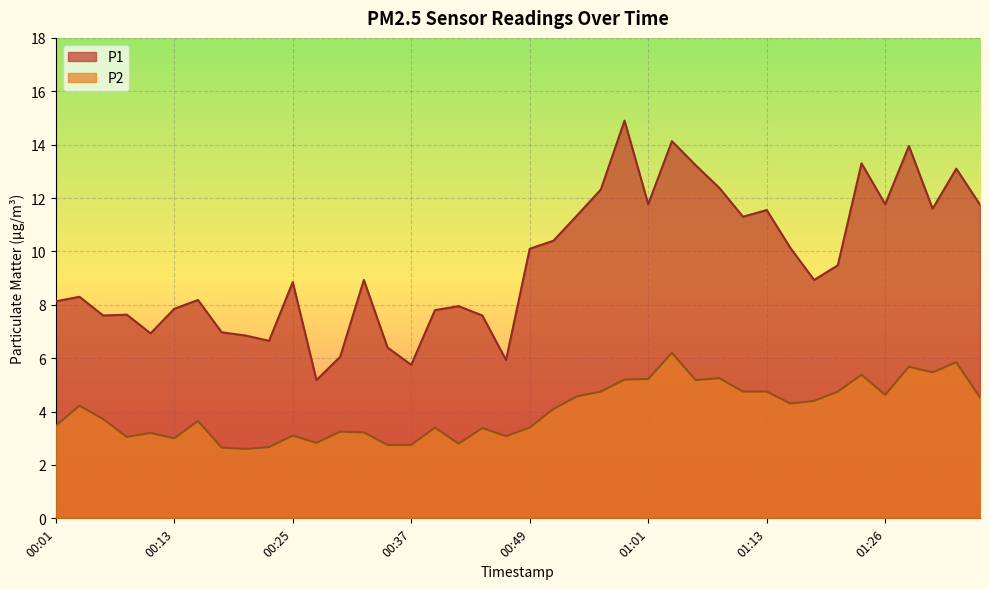

What is the value of the P2 point at the 27th from the left?

6.2